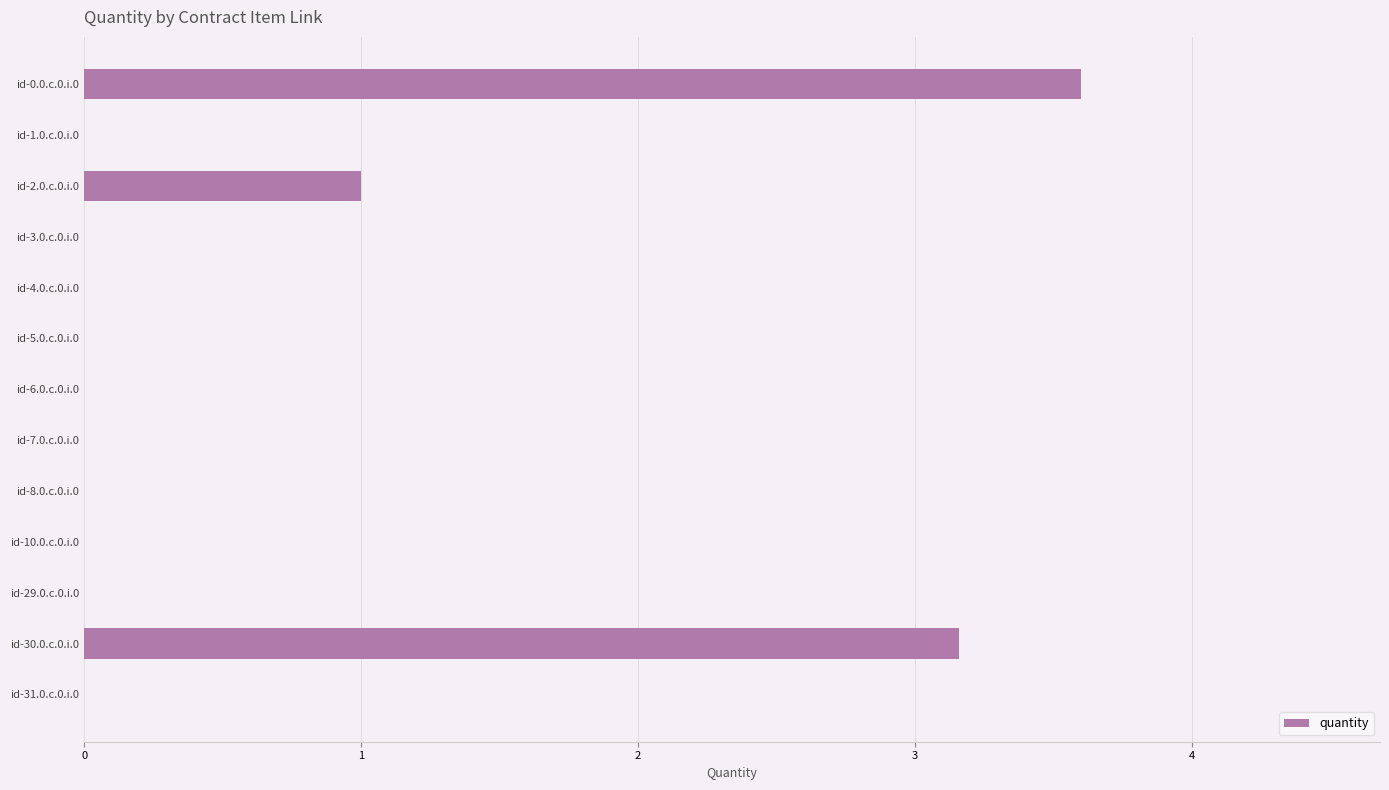

Reading top to bottom, transcribe all the data shown in this chart.

id-0.0.c.0.i.0=3.6	id-1.0.c.0.i.0=0.0	id-2.0.c.0.i.0=1.0	id-3.0.c.0.i.0=0.0	id-4.0.c.0.i.0=0.0	id-5.0.c.0.i.0=0.0	id-6.0.c.0.i.0=0.0	id-7.0.c.0.i.0=0.0	id-8.0.c.0.i.0=0.0	id-10.0.c.0.i.0=0.0	id-29.0.c.0.i.0=0.0	id-30.0.c.0.i.0=3.2	id-31.0.c.0.i.0=0.0